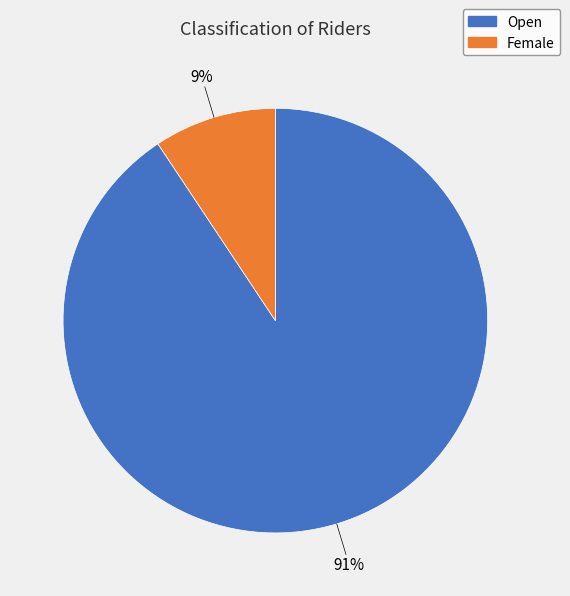

To the nearest percent, what is the combined percentage of Female and Open?

100%